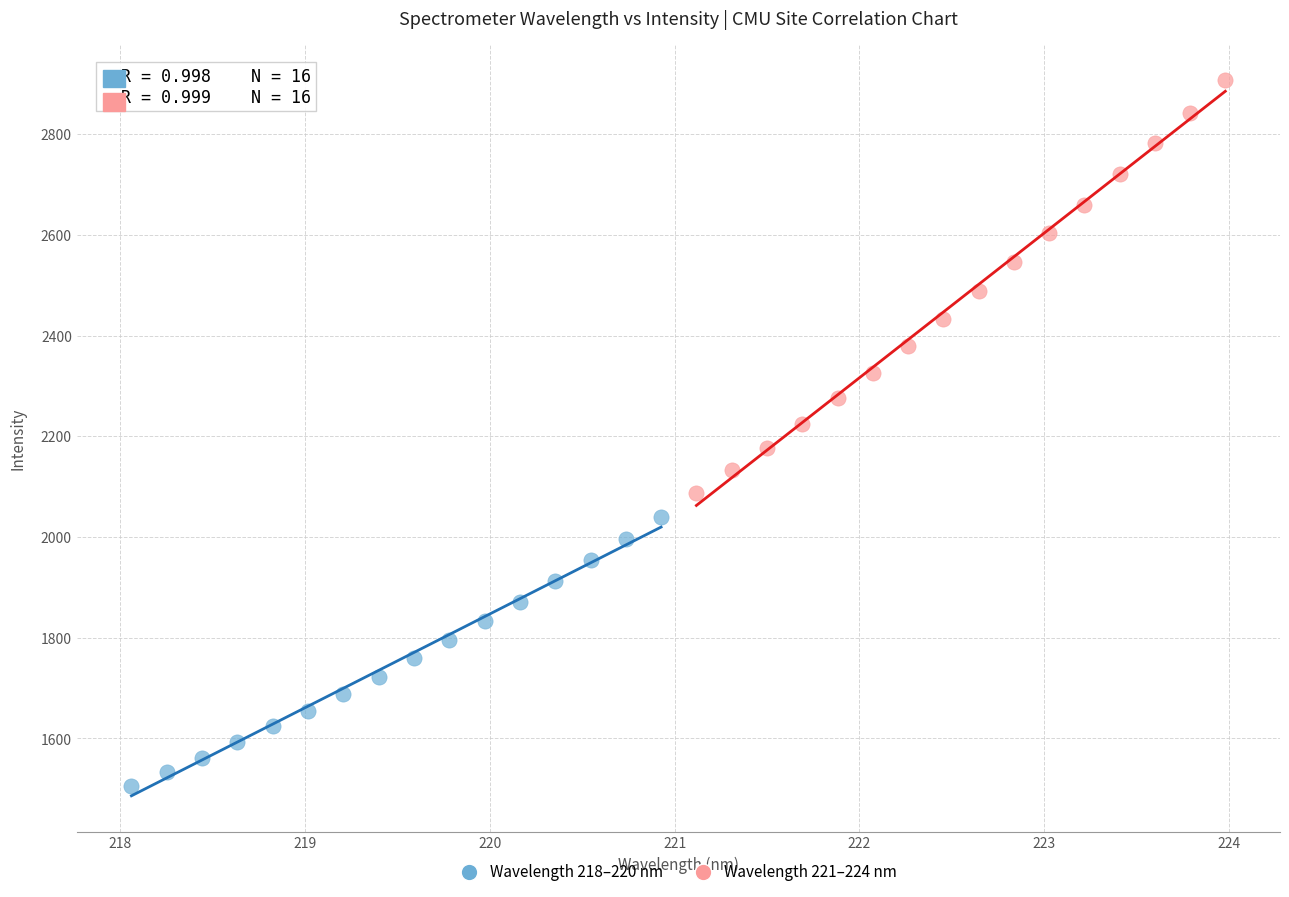

Which series contains the highest Y value?

Wavelength 221–224 nm